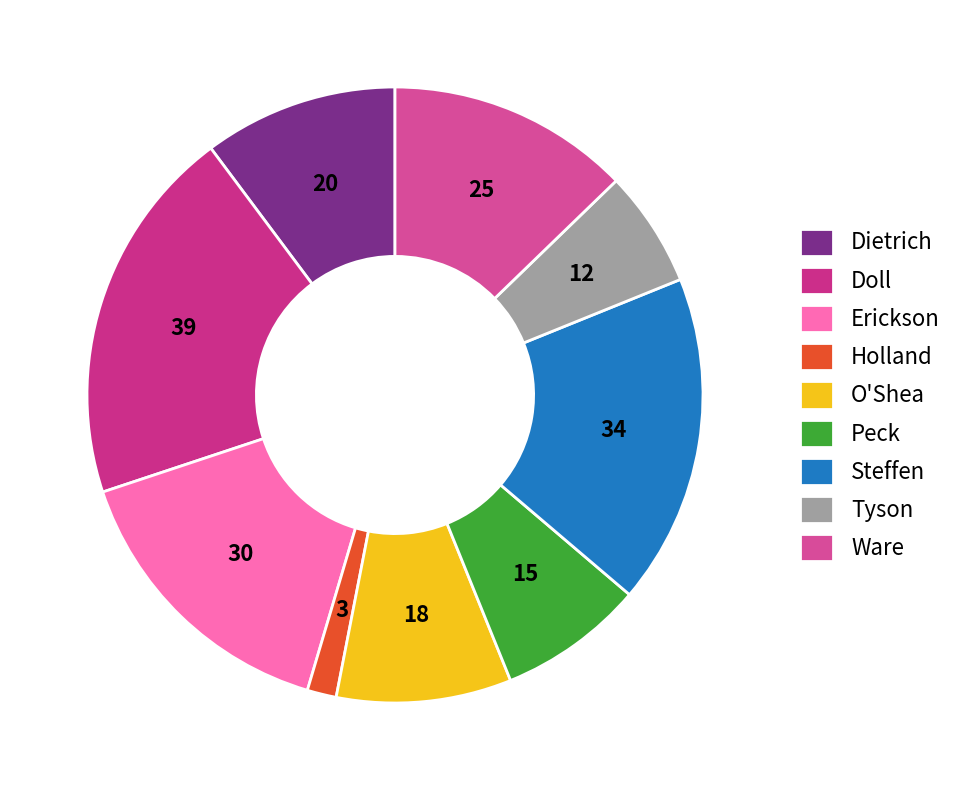

Which category has the biggest portion of the pie?

Doll